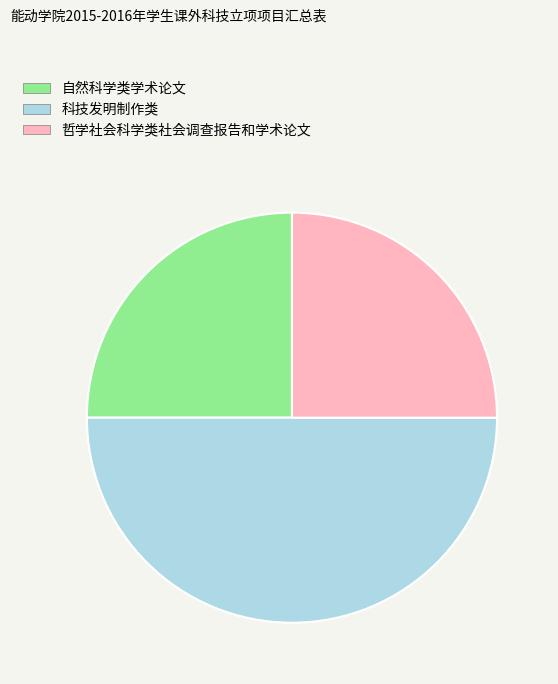

Which slice is the largest?

科技发明制作类